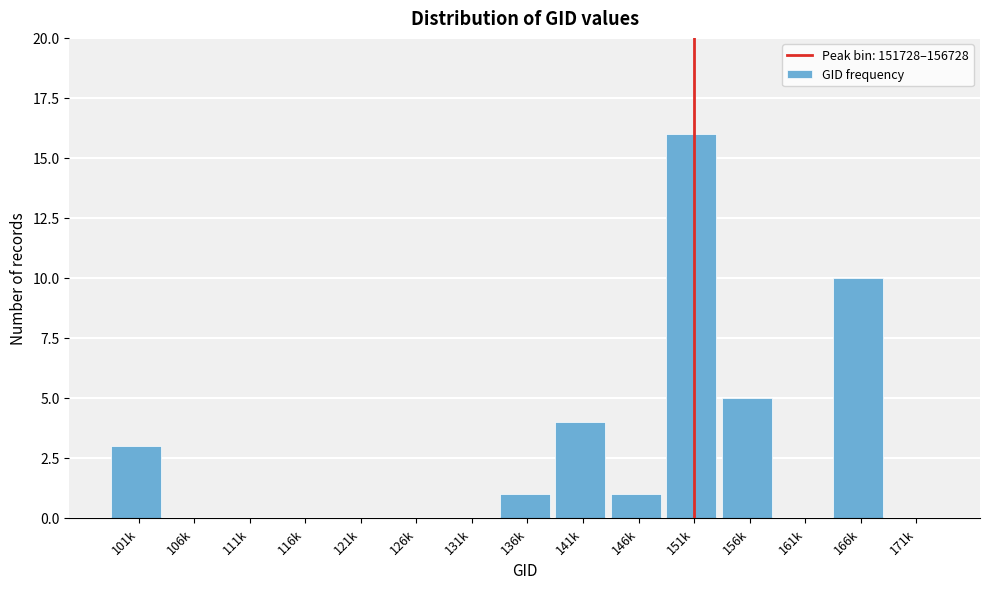

Reading left to right, what are all the values shown in this chart?

101k=3	106k=0	111k=0	116k=0	121k=0	126k=0	131k=0	136k=1	141k=4	146k=1	151k=16	156k=5	161k=0	166k=10	171k=0